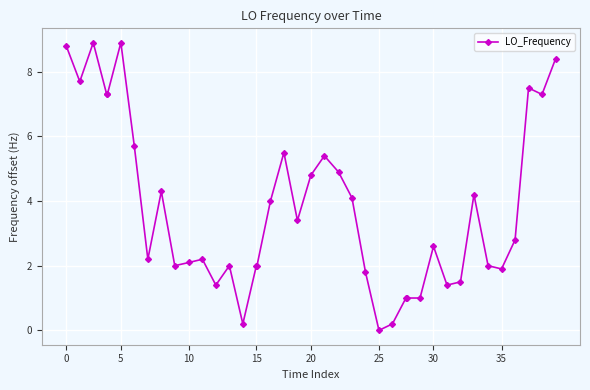

What is the difference between the maximum and minimum values?

8.9